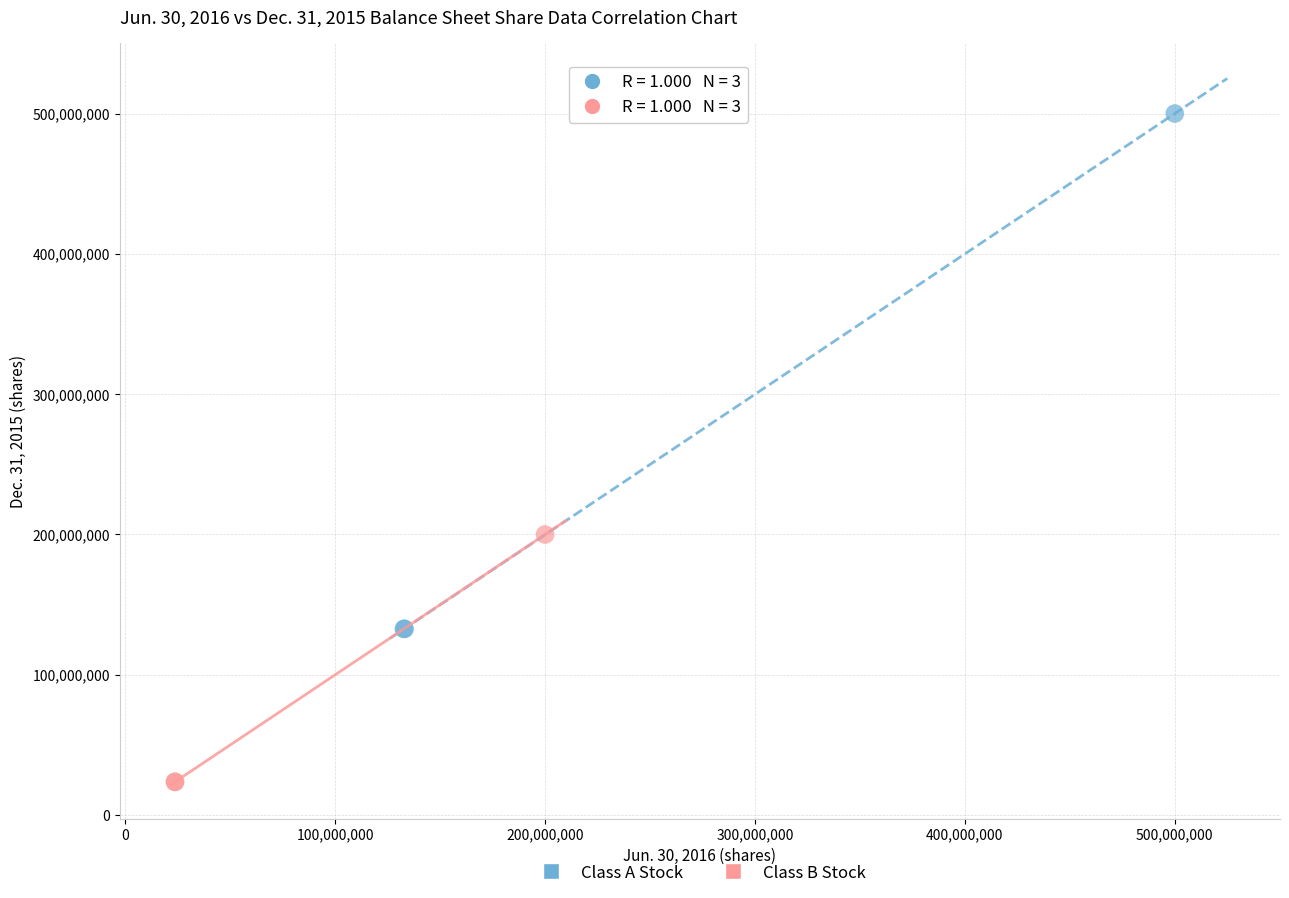

Which series has the widest spread of Y values?

Class A Stock